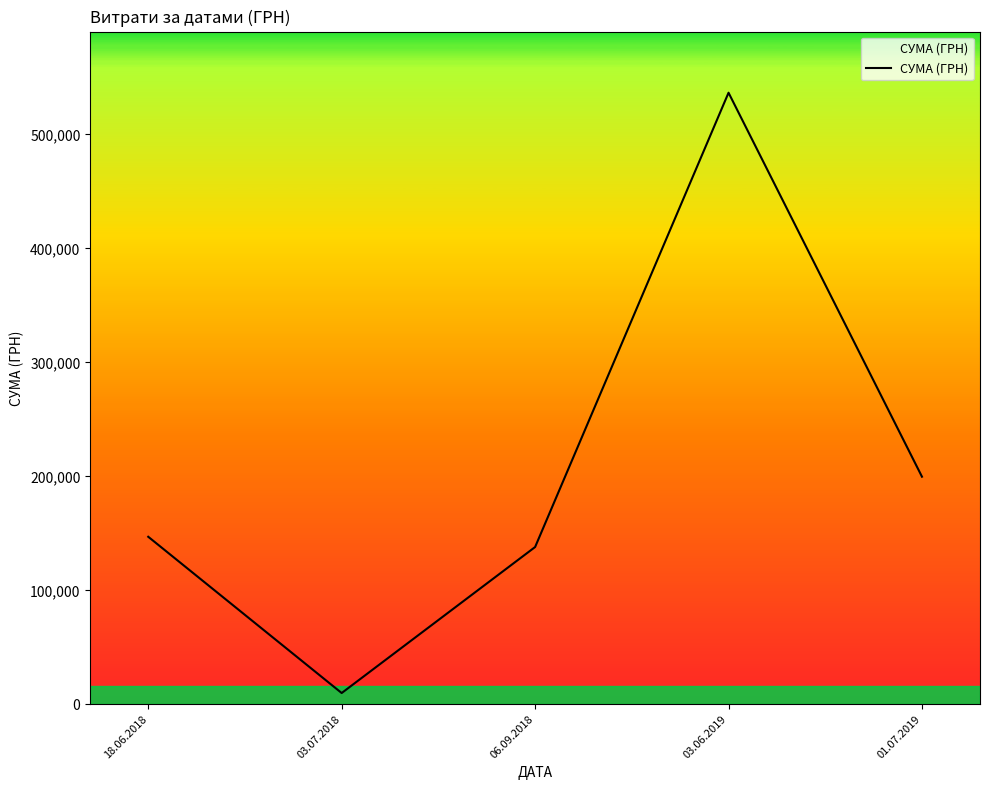

At which category does the chart reach its minimum across all series?

03.07.2018